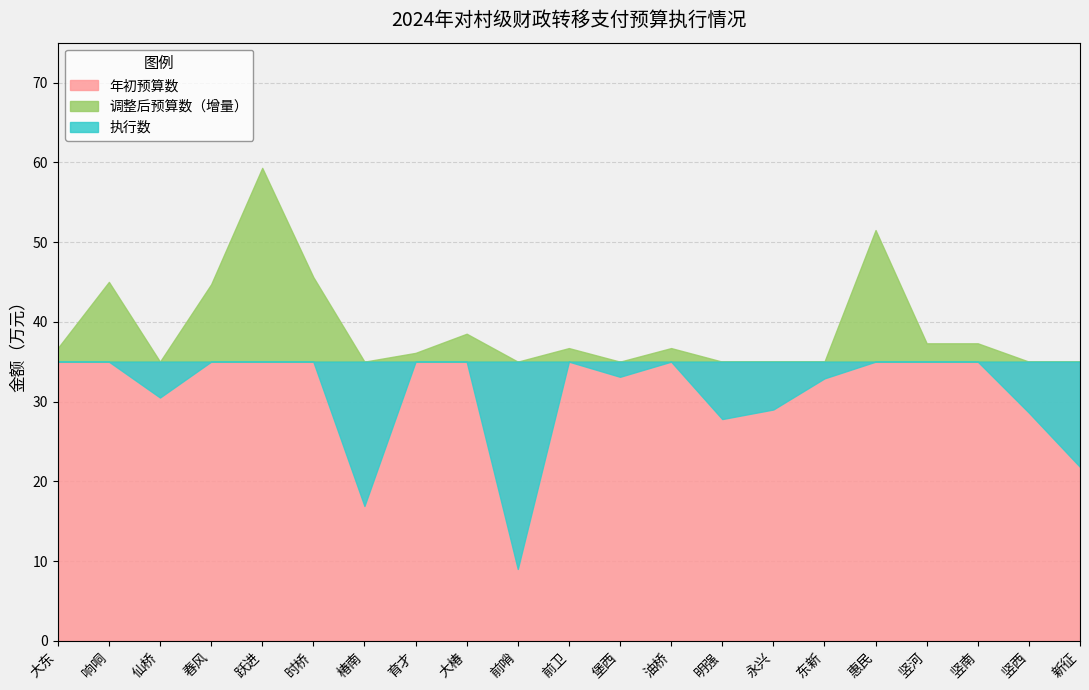

How many interior local peaks does the 调整后预算数 series have?

6